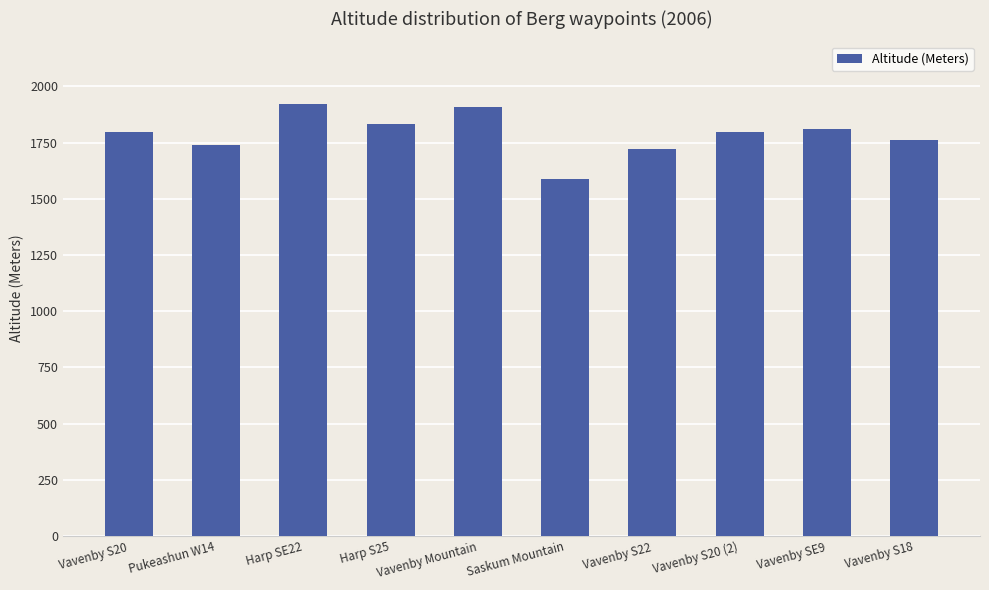

Reading left to right, list all the values displayed in this chart.

Vavenby S20=1795	Pukeashun W14=1739	Harp SE22=1920	Harp S25=1833	Vavenby Mountain=1910	Saskum Mountain=1589	Vavenby S22=1720	Vavenby S20 (2)=1795	Vavenby SE9=1808	Vavenby S18=1763